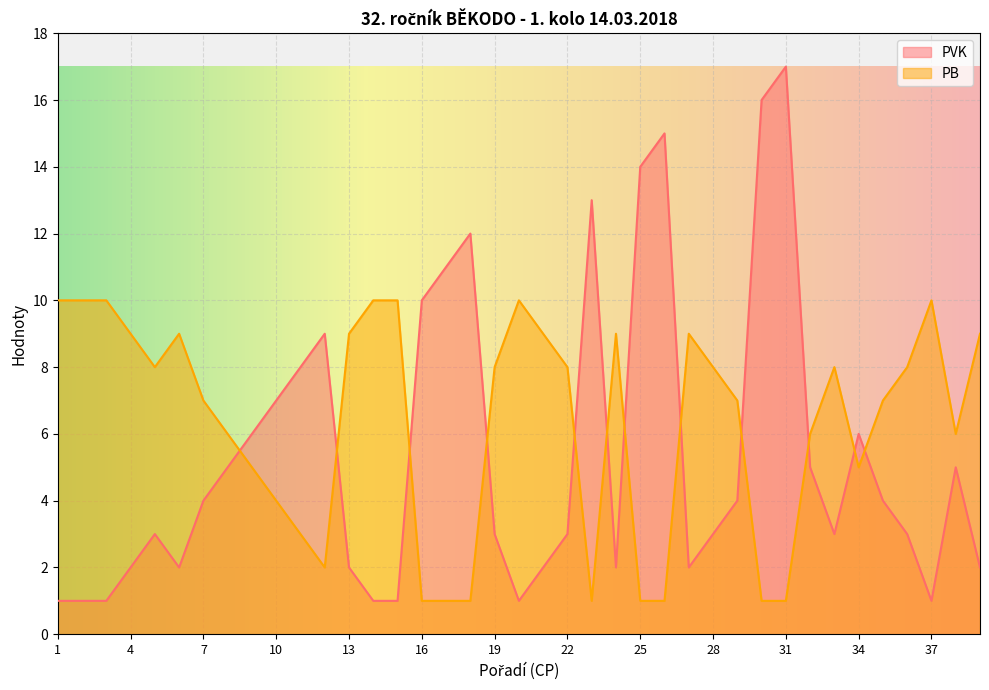

Rank the series at 5 from highest to lowest value.

PB, PVK